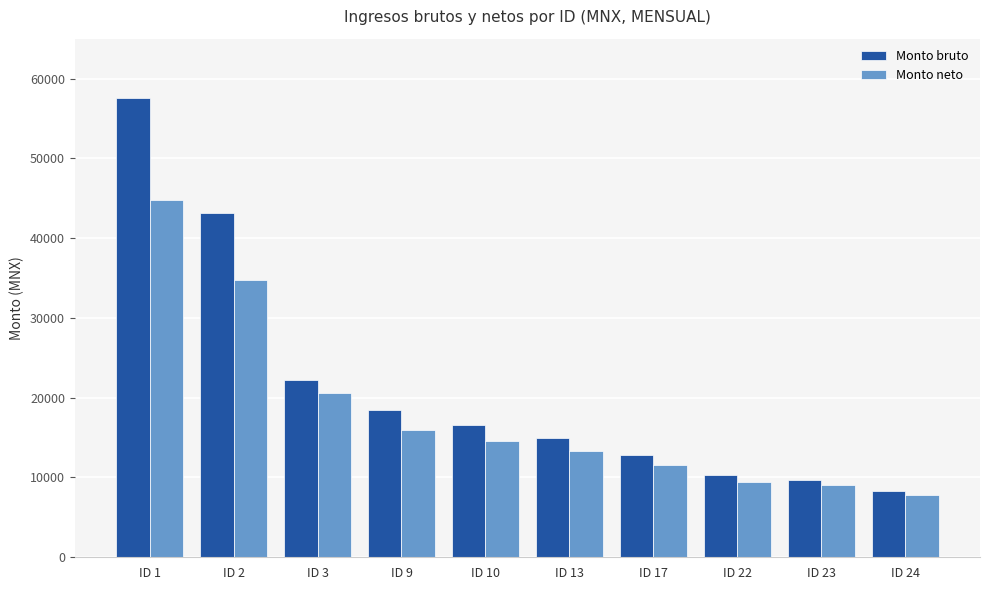

Are the bars grouped side by side (vs. stacked)?

Yes